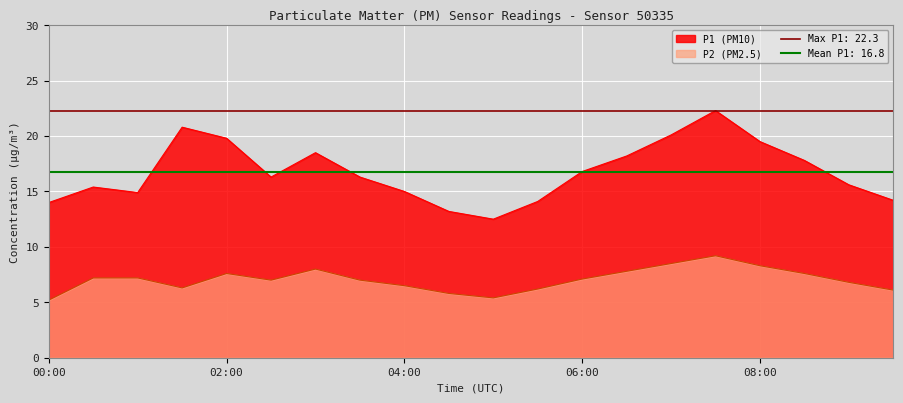

Reading right to left, list all the values displayed in this chart.

P1: 09:30=14.2	09:00=15.6	08:30=17.8	08:00=19.5	07:30=22.3	07:00=20.1	06:30=18.2	06:00=16.8	05:30=14.1	05:00=12.5	04:30=13.2	04:00=15.0	03:30=16.3	03:00=18.5	02:30=16.3	02:00=19.8	01:30=20.8	01:00=14.9	00:30=15.4	00:00=14.0
P2: 09:30=6.1	09:00=6.8	08:30=7.6	08:00=8.3	07:30=9.2	07:00=8.5	06:30=7.8	06:00=7.1	05:30=6.2	05:00=5.4	04:30=5.8	04:00=6.5	03:30=7.0	03:00=8.0	02:30=7.0	02:00=7.6	01:30=6.3	01:00=7.2	00:30=7.2	00:00=5.2